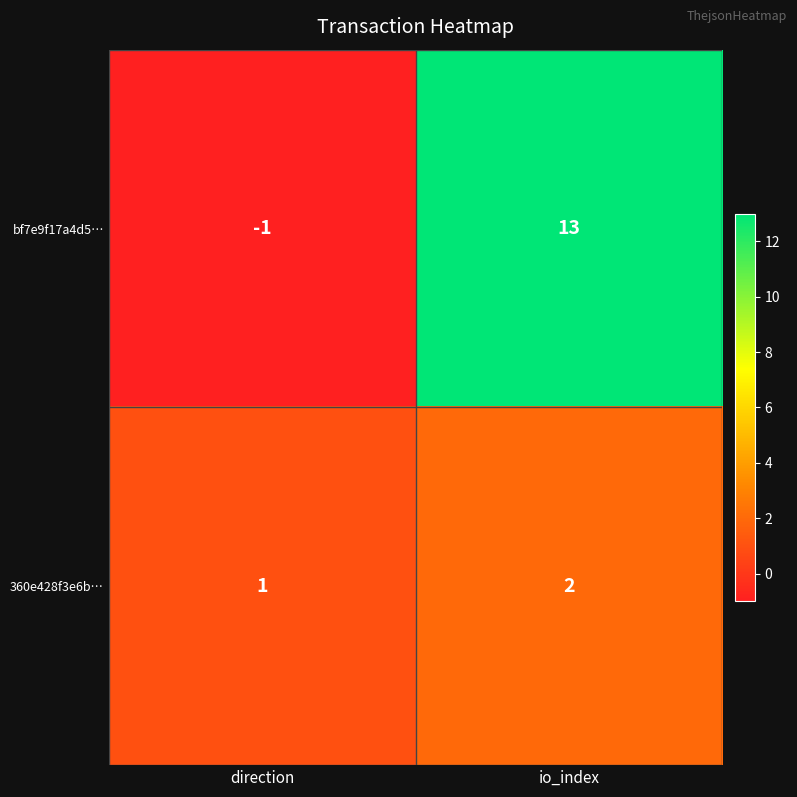

At which category is the sum across all series the highest?

io_index